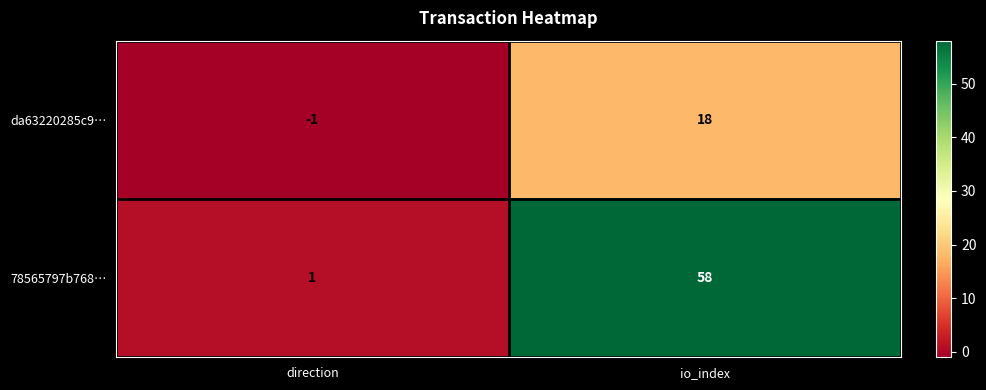

Is it true that 78565797b768… equals 27 at io_index?

False